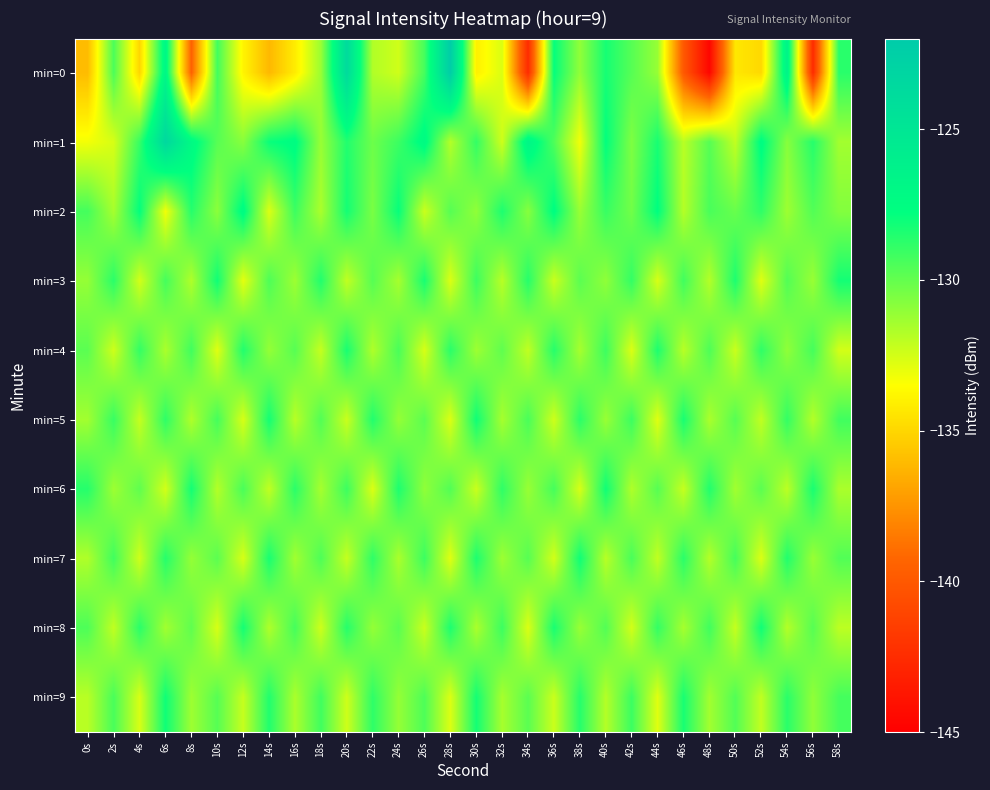

What is the greatest value displayed?

-122.3